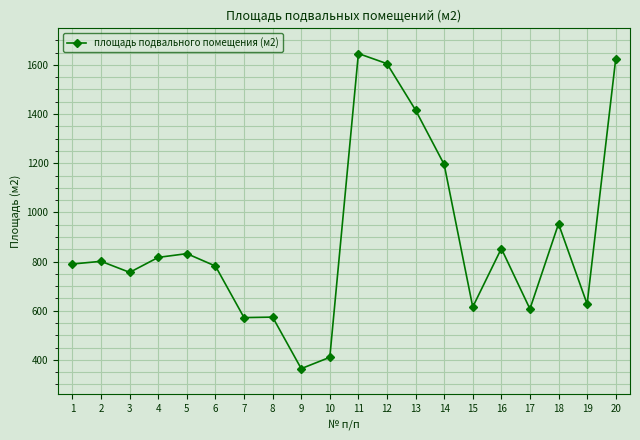

What is the greatest value displayed?

1646.3